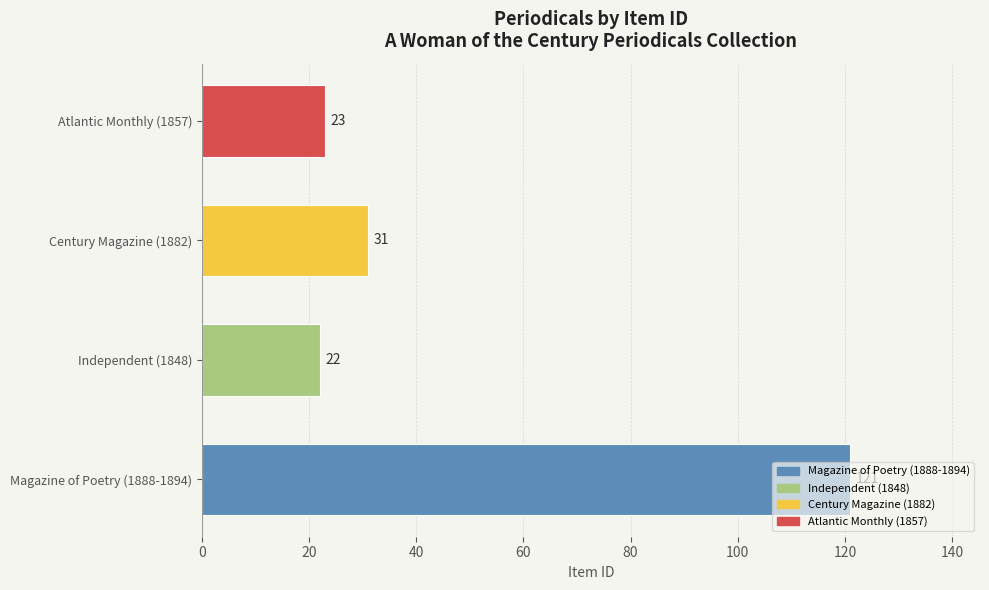

What is the ratio of the value at Magazine of Poetry (1888-1894) to the value at Atlantic Monthly (1857)?

5.3